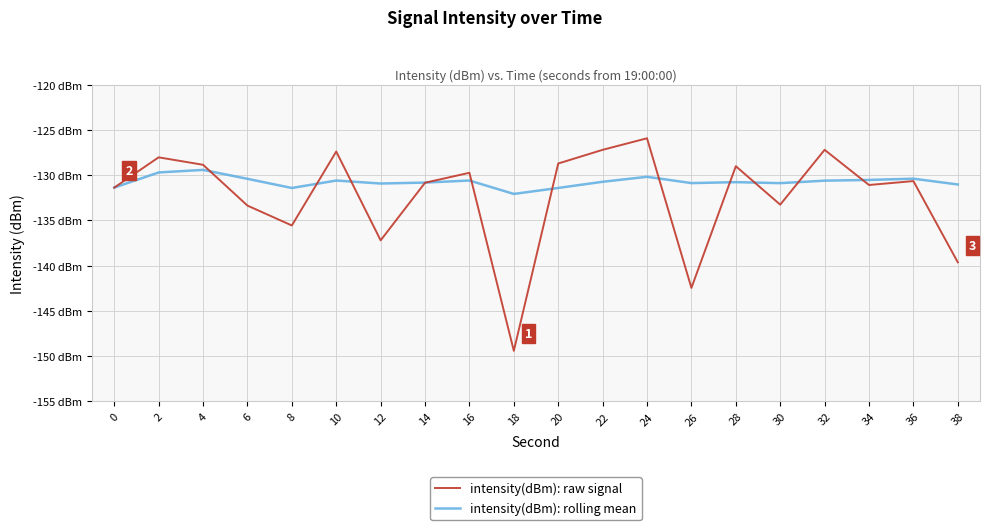

Does the chart display data point markers on the line(s)?

No